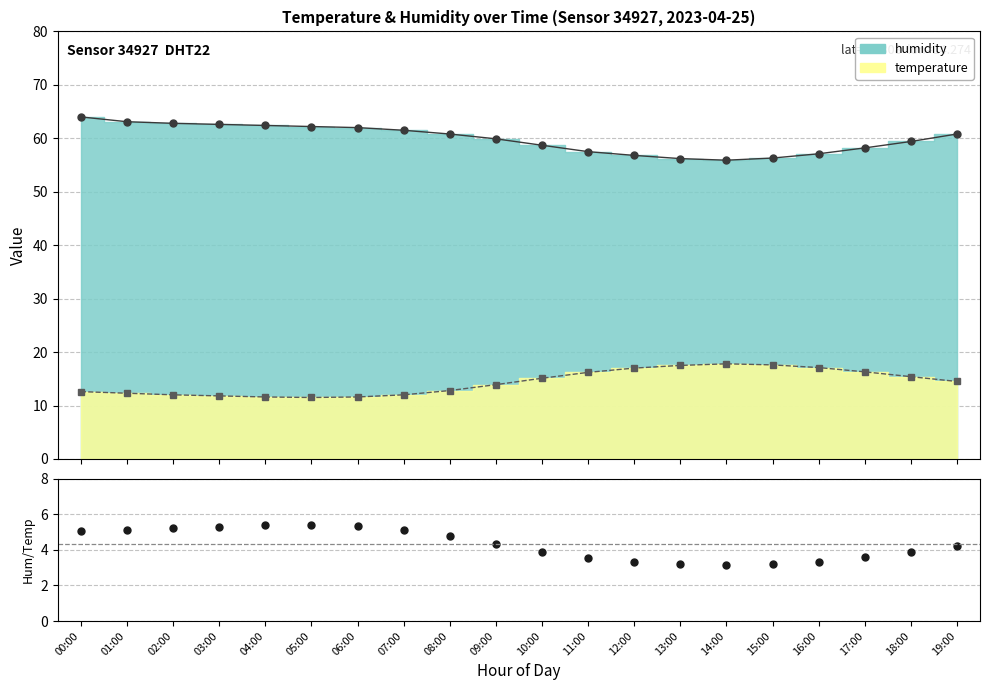

What is the total value across all series at 03:00?

79.7